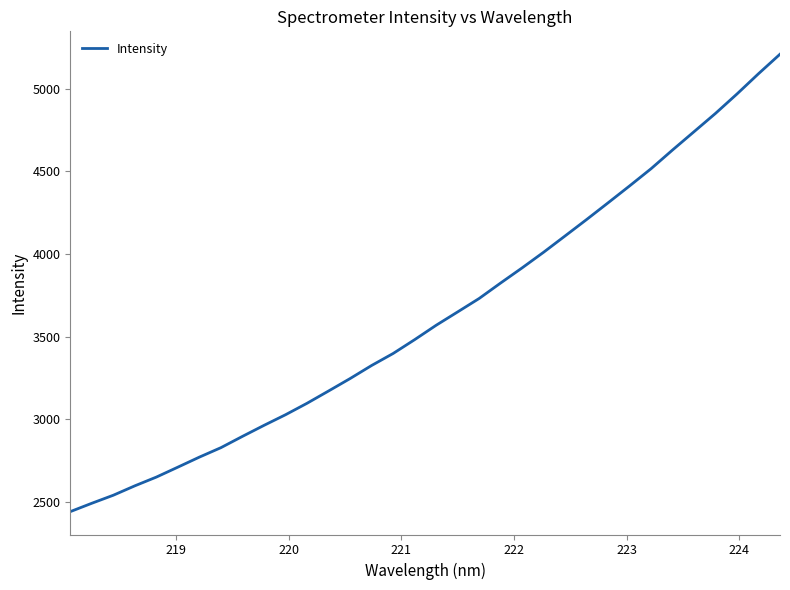

Reading left to right, list all the values displayed in this chart.

2442.8	2493.4	2542.0	2598.9	2651.8	2712.0	2772.6	2829.8	2898.0	2964.5	3028.7	3098.1	3172.3	3247.4	3326.4	3399.0	3482.5	3569.5	3650.3	3731.5	3825.2	3916.7	4011.3	4109.9	4209.0	4310.1	4412.3	4516.3	4629.6	4740.1	4850.9	4968.3	5090.5	5208.4